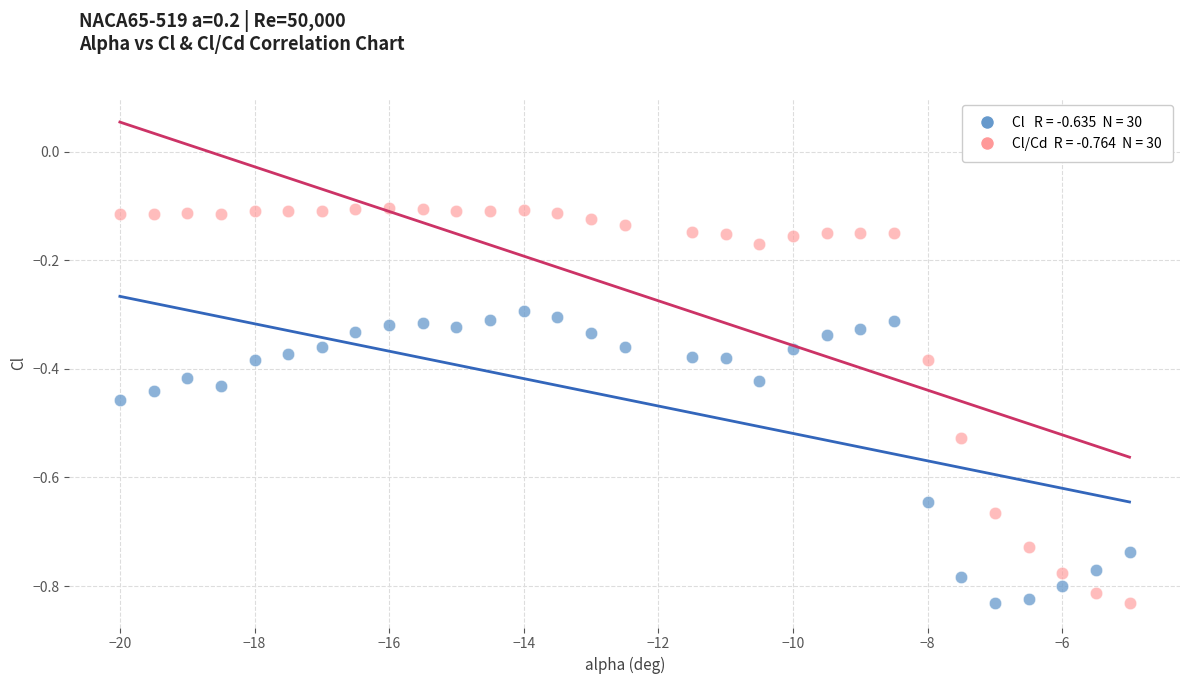

Across all data points, what is the range of Y values (max minus min)?

0.7